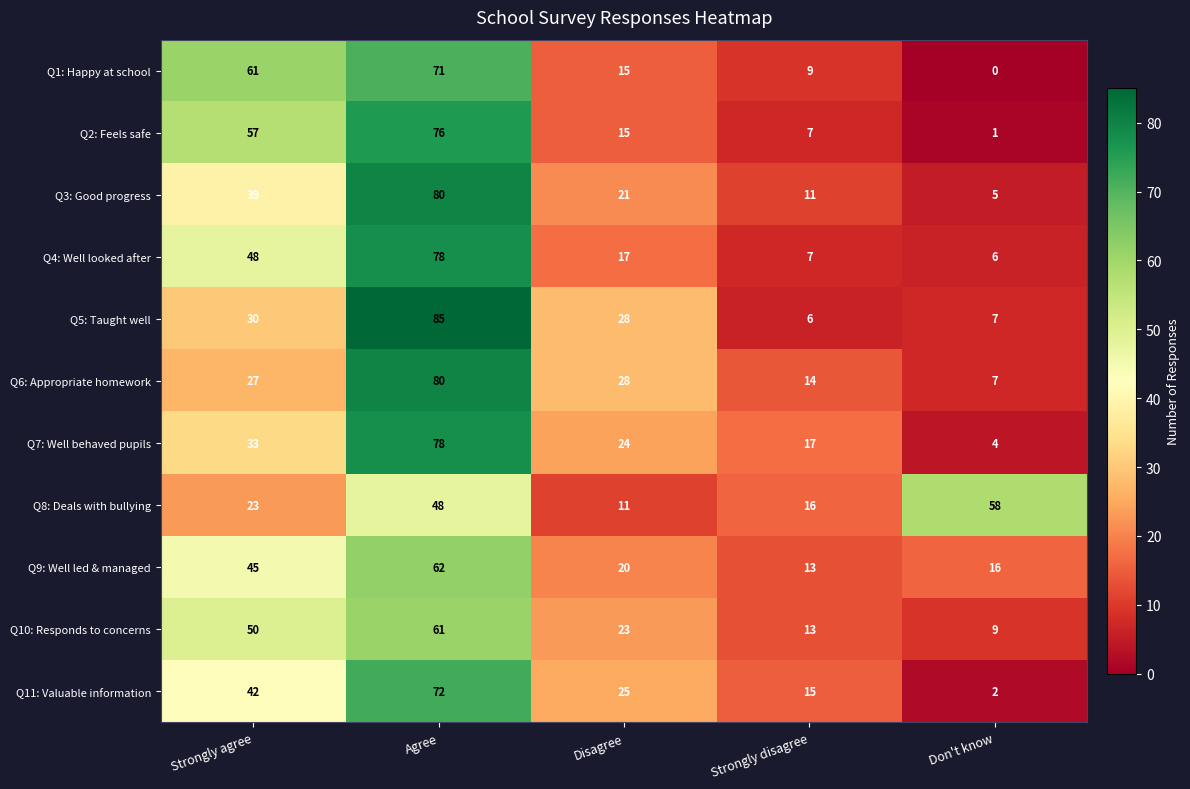

Where does the Q9: Well led & managed series first go above 20?

Strongly agree